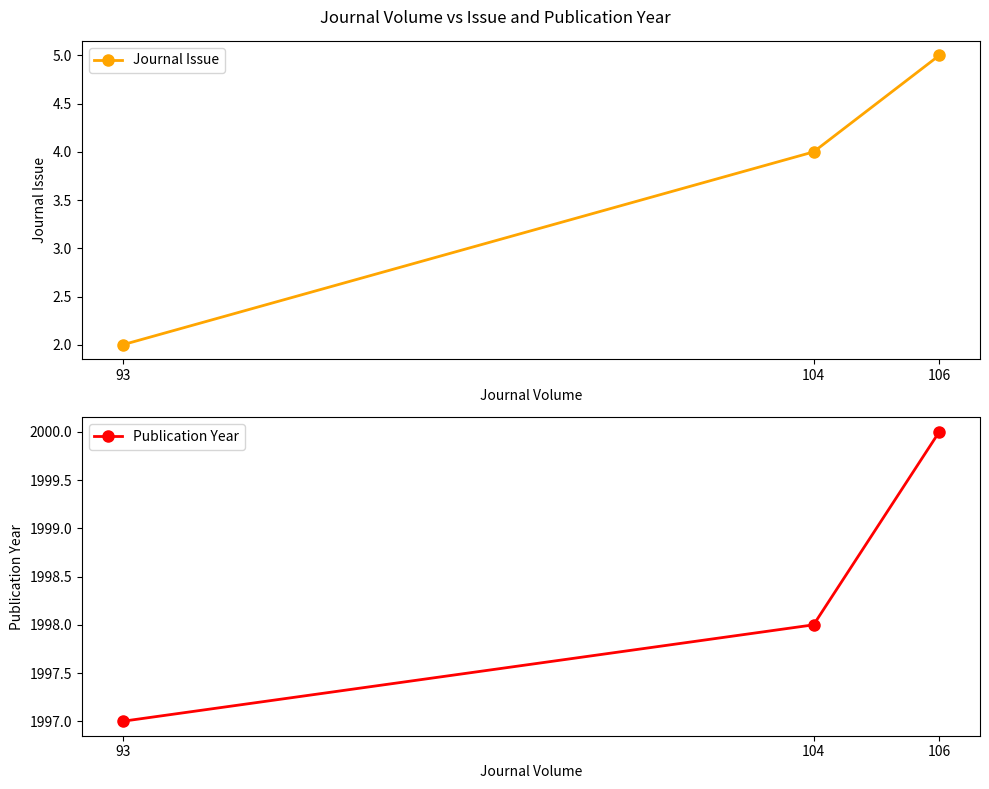

What are all the series names shown in the legend?

Journal Issue, Publication Year